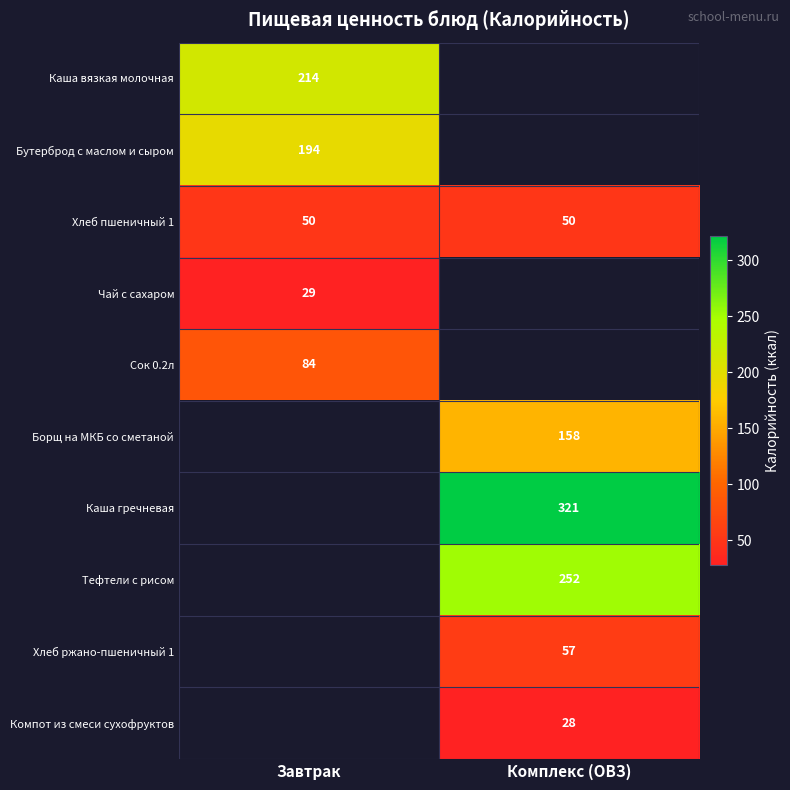

The Каша вязкая молочная series shows 214 at Завтрак. True or false?

True